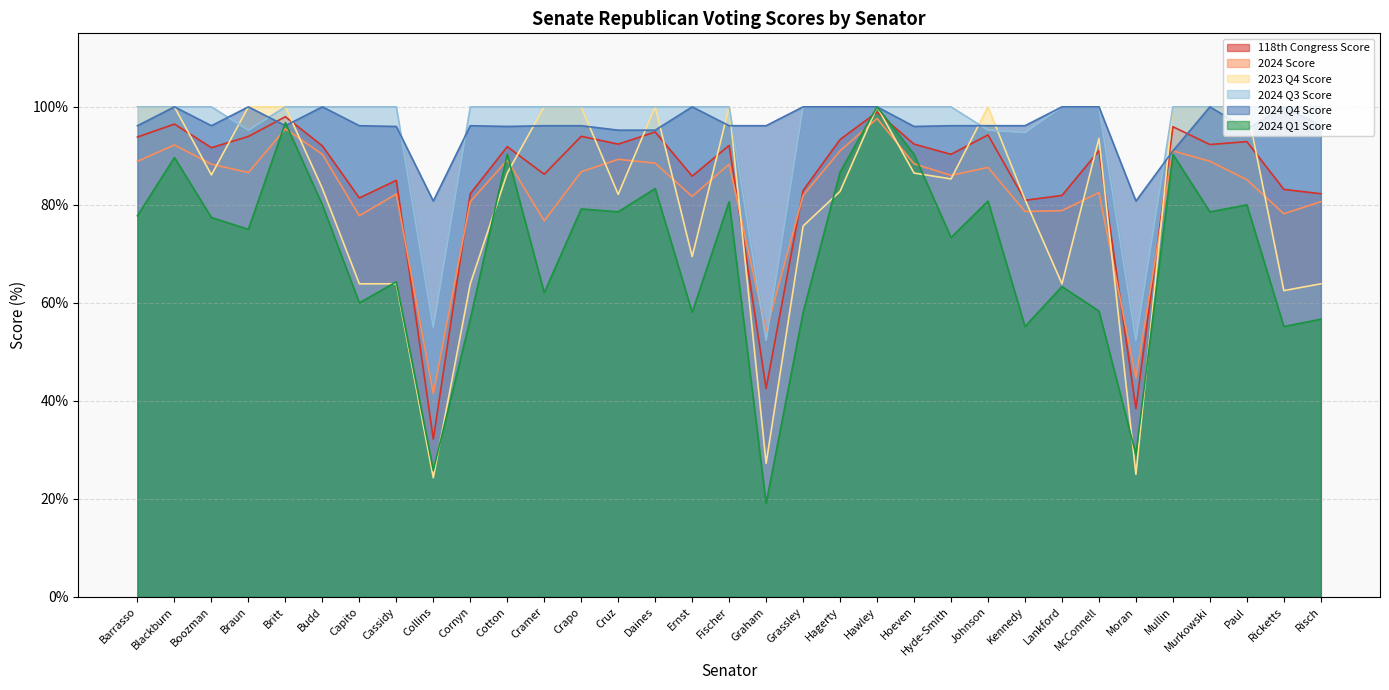

What is the average value of the 2024 Q1 Score series?

70.0